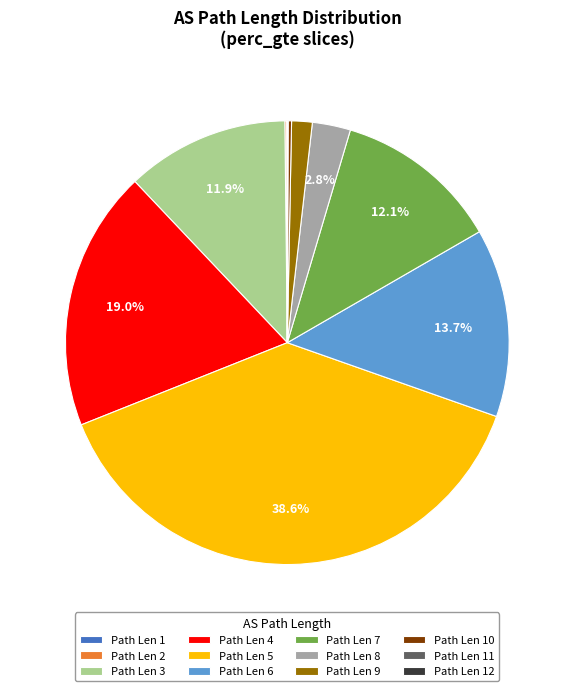

Is there any slice that represents more than half of the pie?

No